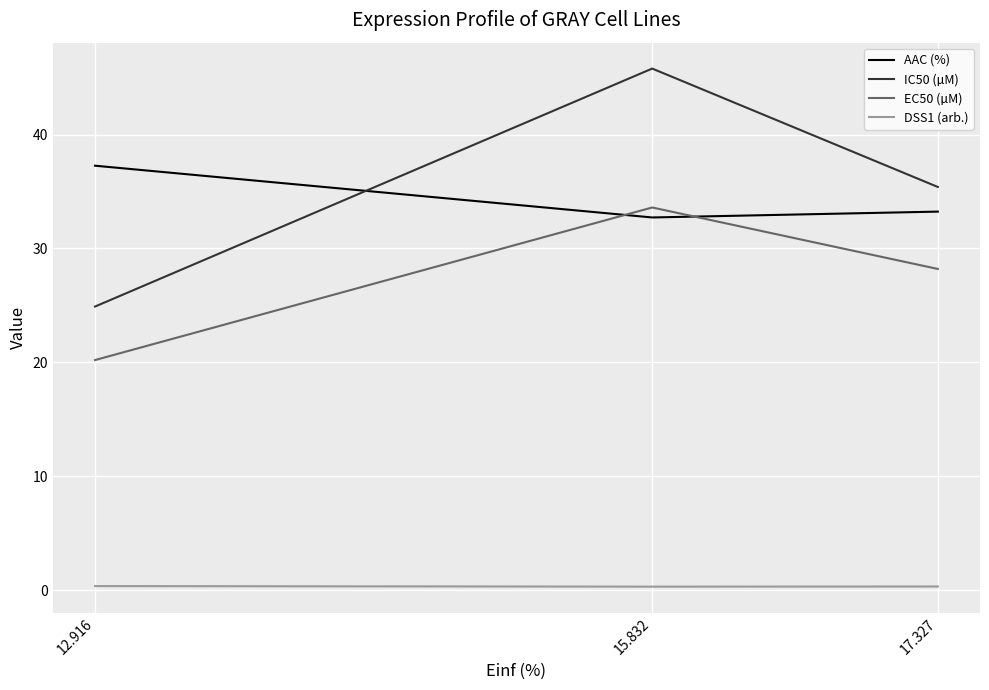

Rank the series at 15.832 from highest to lowest value.

IC50 (µM), EC50 (µM), AAC (%), DSS1 (arb.)